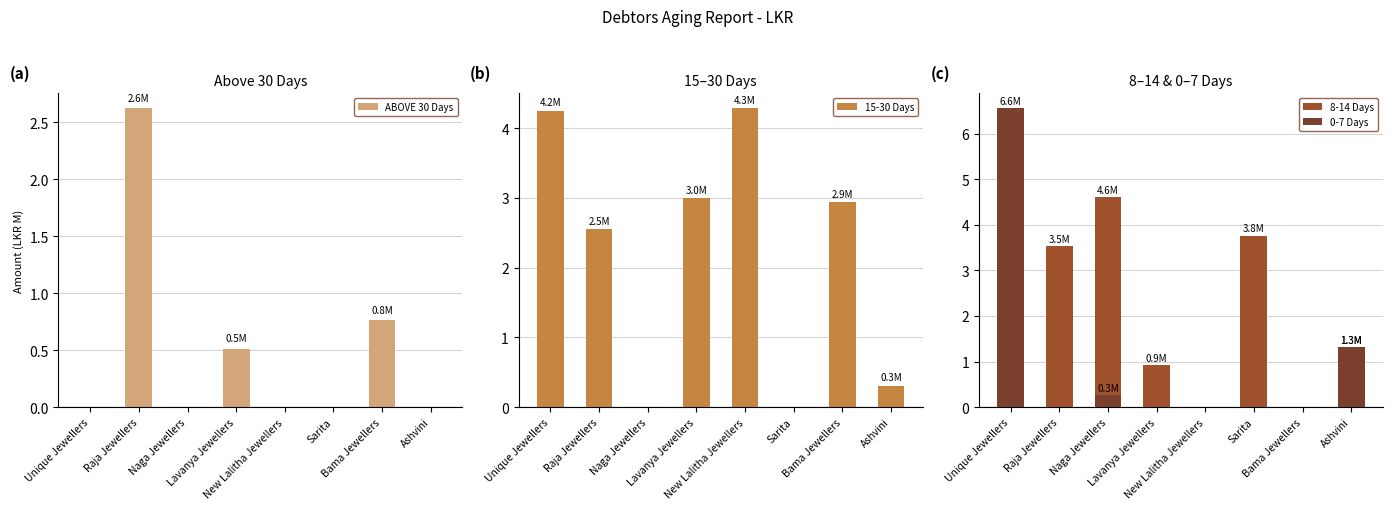

Are the bars horizontal?

No